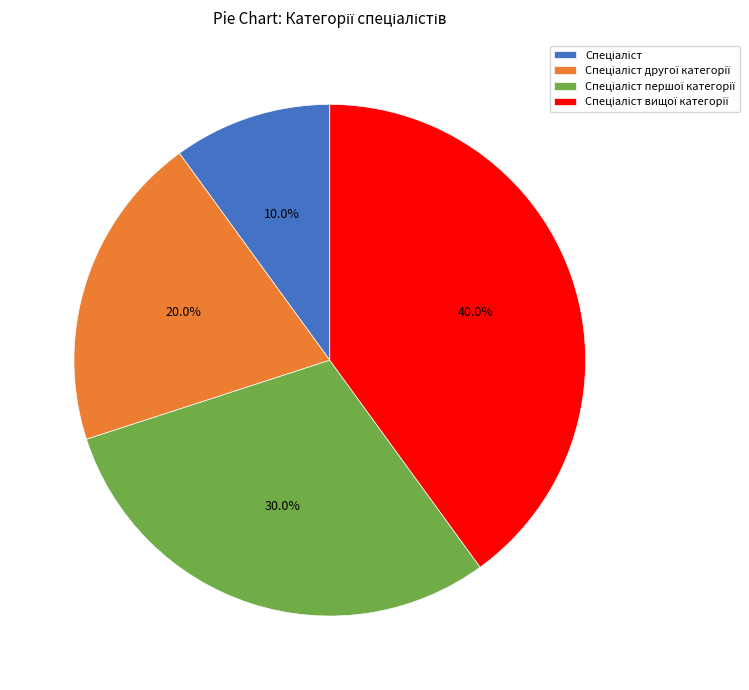

How many segments does this pie chart have?

4